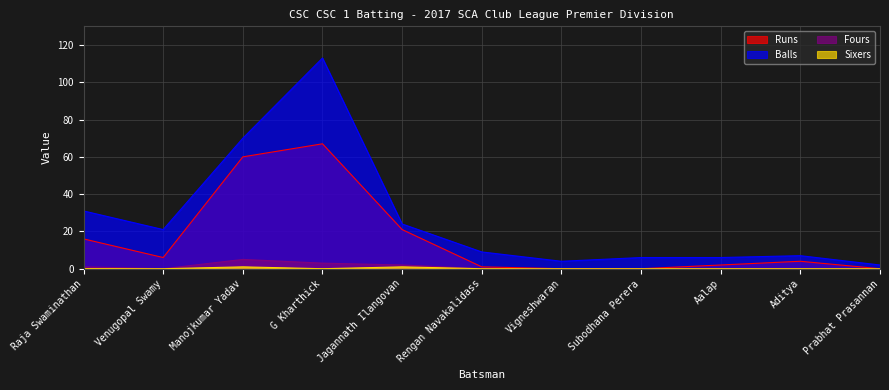

What is the label of the 4th point from the left?

G Kharthick